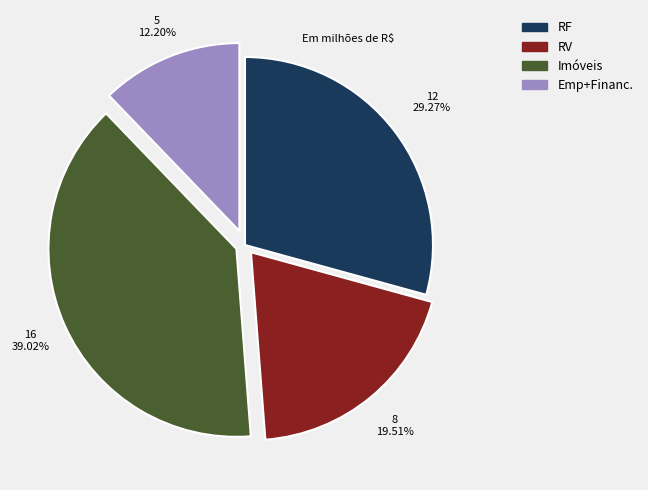

Is there a majority slice in this chart?

No